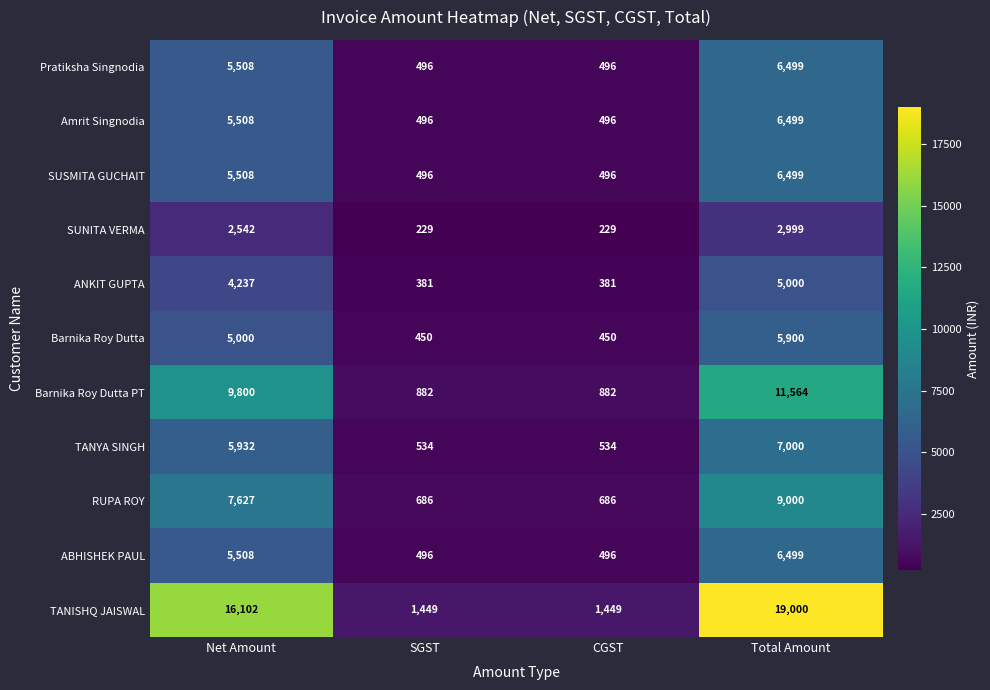

What is the greatest value displayed?

19000